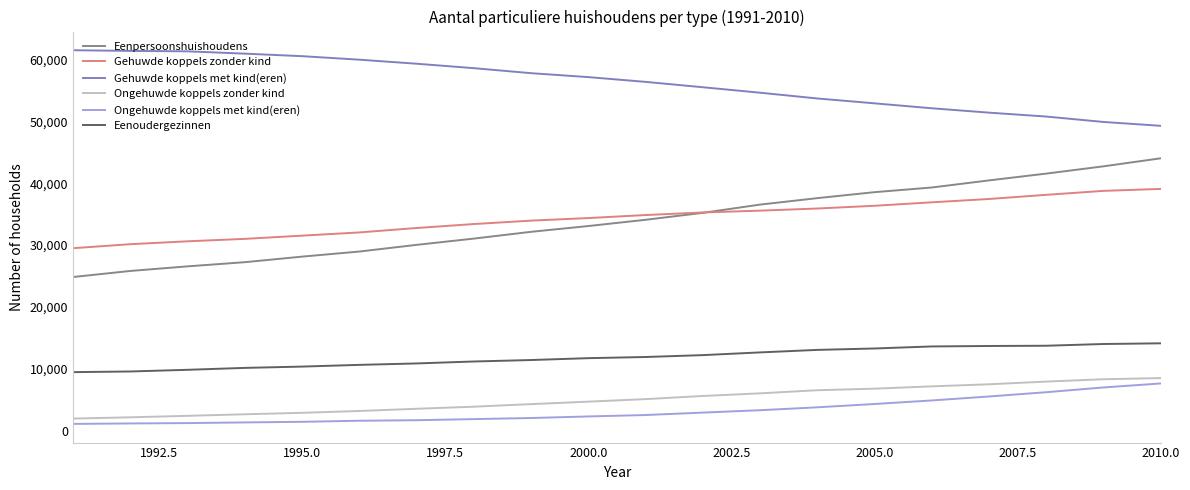

True or false: Ongehuwde koppels met kind(eren) and Ongehuwde koppels zonder kind cross at least once.

False